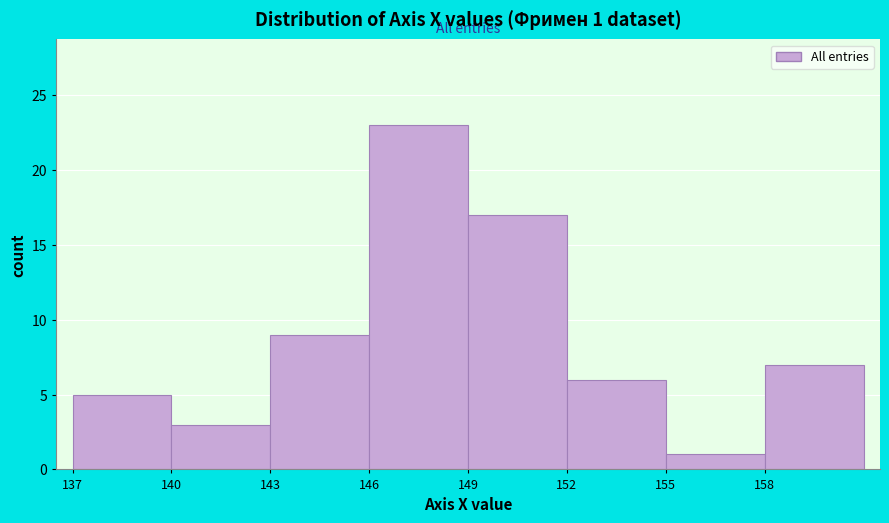

Over which range of the x-axis is the bar tallest?

146 to 149